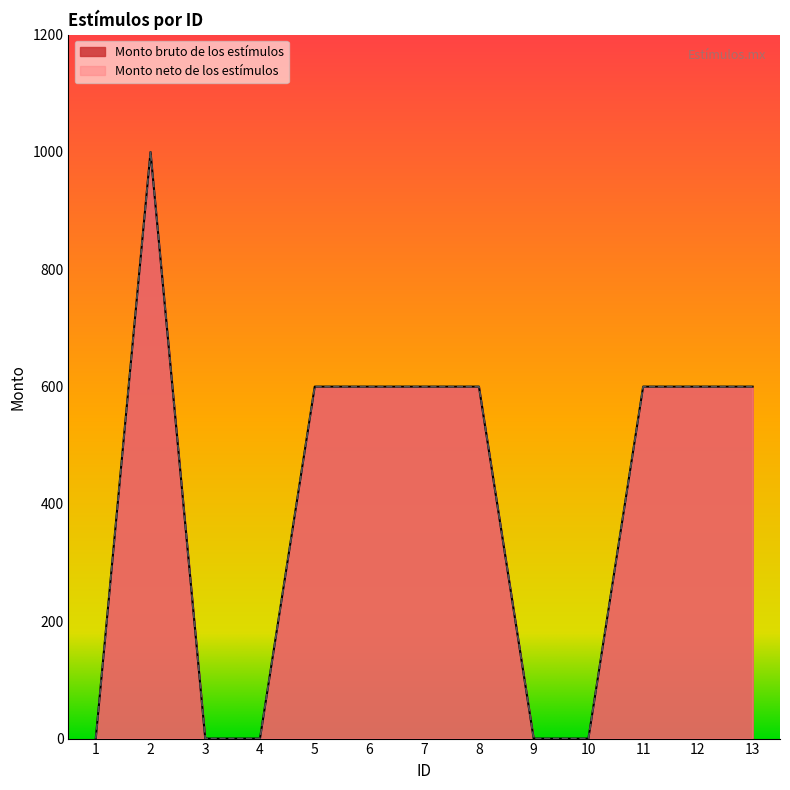

Reading left to right, transcribe all the data shown in this chart.

Monto bruto de los estímulos: 1=0	2=1000	3=0	4=0	5=600	6=600	7=600	8=600	9=0	10=0	11=600	12=600	13=600
Monto neto de los estímulos: 1=0	2=1000	3=0	4=0	5=600	6=600	7=600	8=600	9=0	10=0	11=600	12=600	13=600